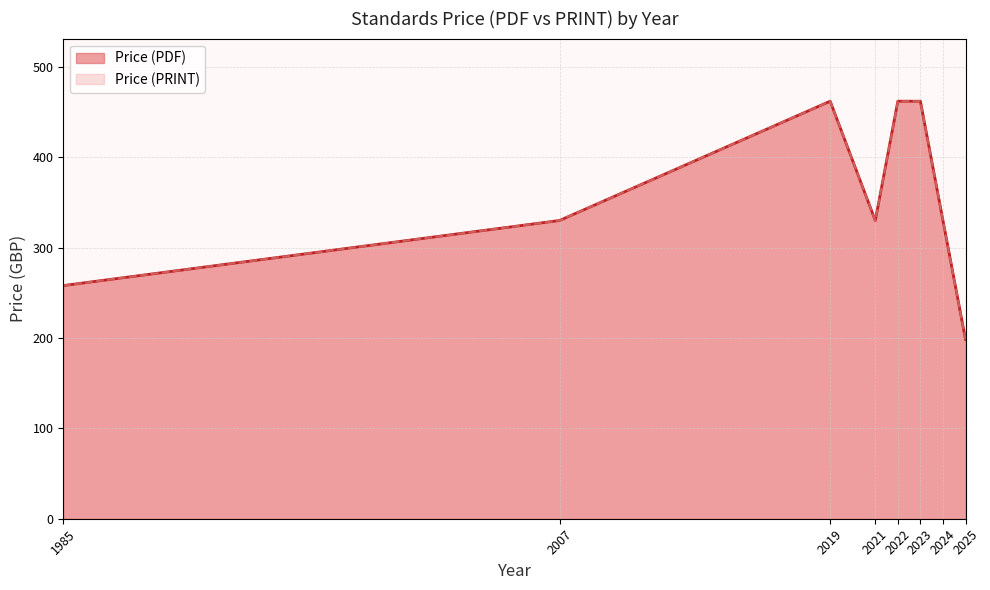

What is the total value across all series at 2021?

660